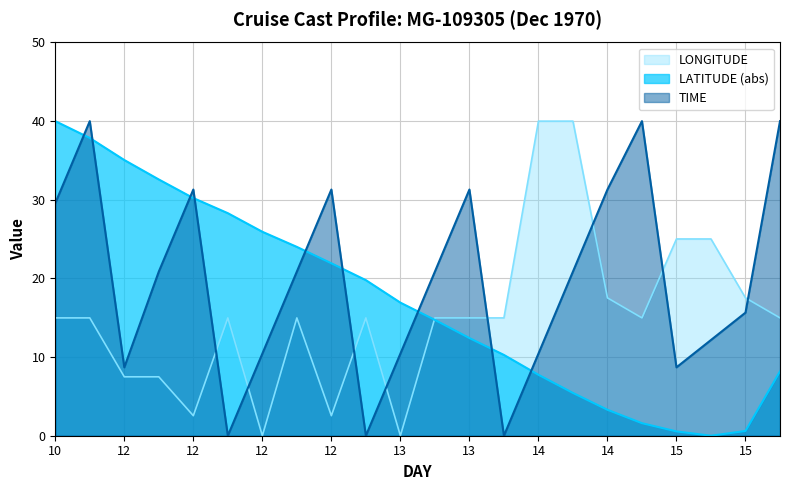

How many intersections are there between TIME and LATITUDE?

9